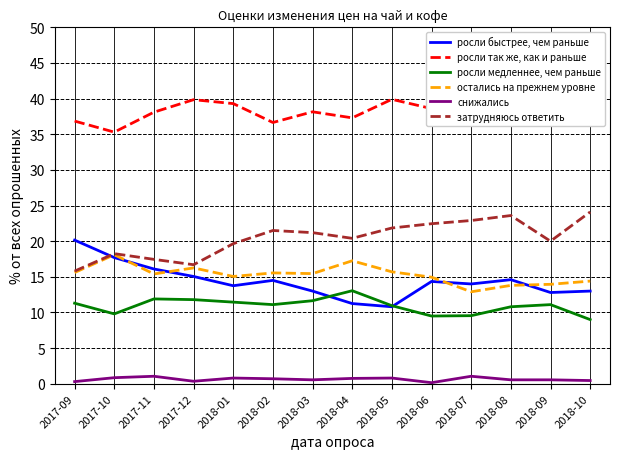

Which series changed the most between 2017-11 and 2018-08?

затрудняюсь ответить